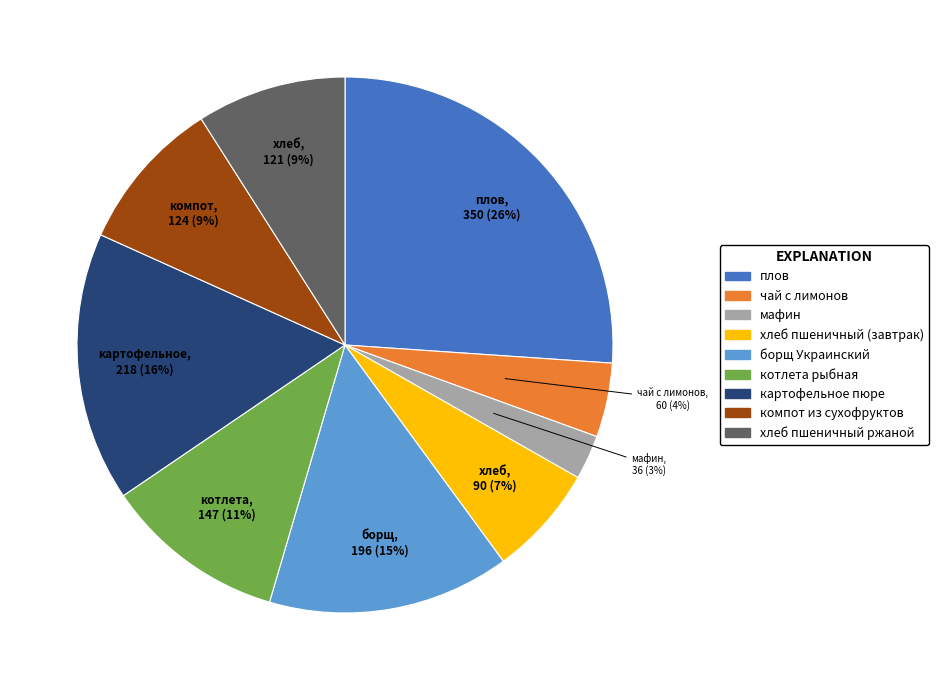

Approximately how many times larger is the value at плов compared to котлета рыбная?

2.4